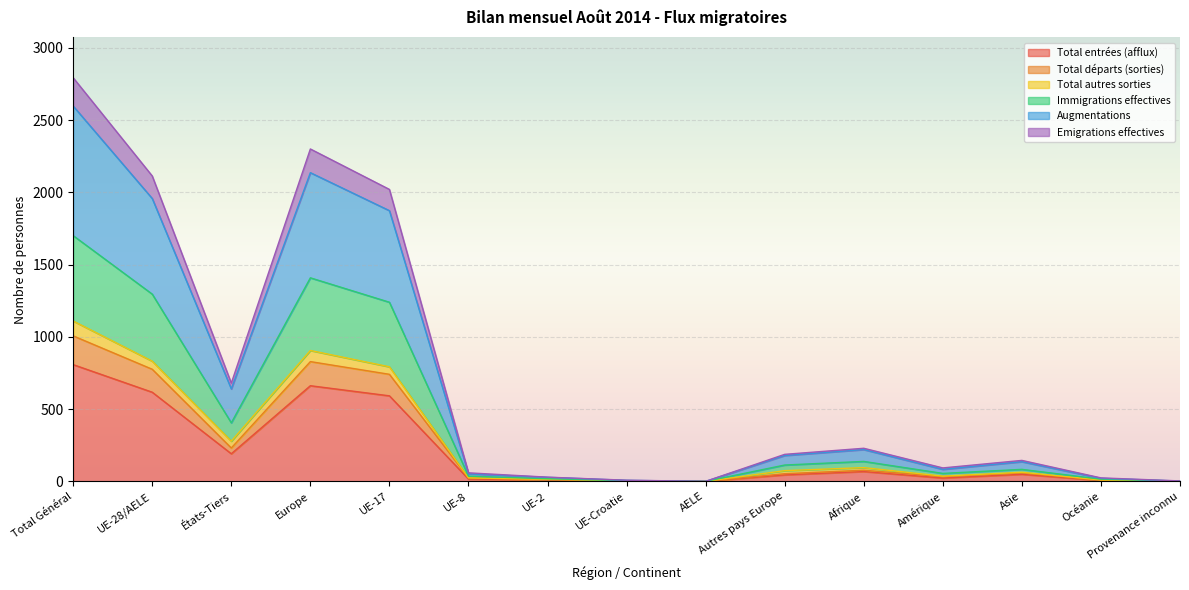

What is the difference between the Total entrées (afflux) values at Europe and UE-28/AELE?

45